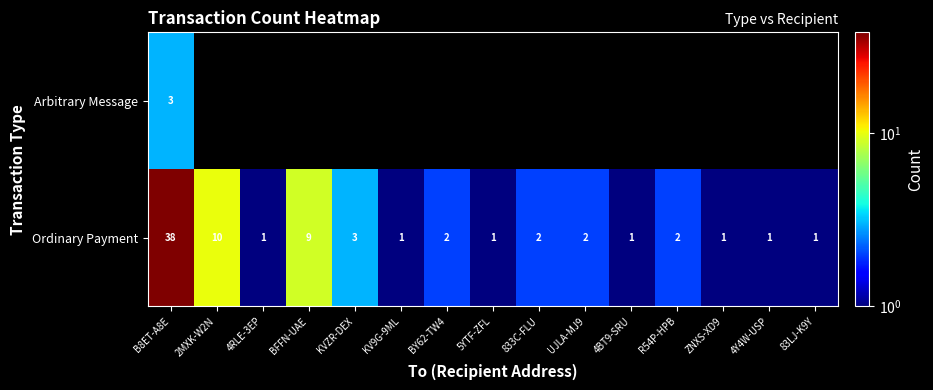

True or false: Ordinary Payment has a value of 2.6 at BY62-TW4.

False